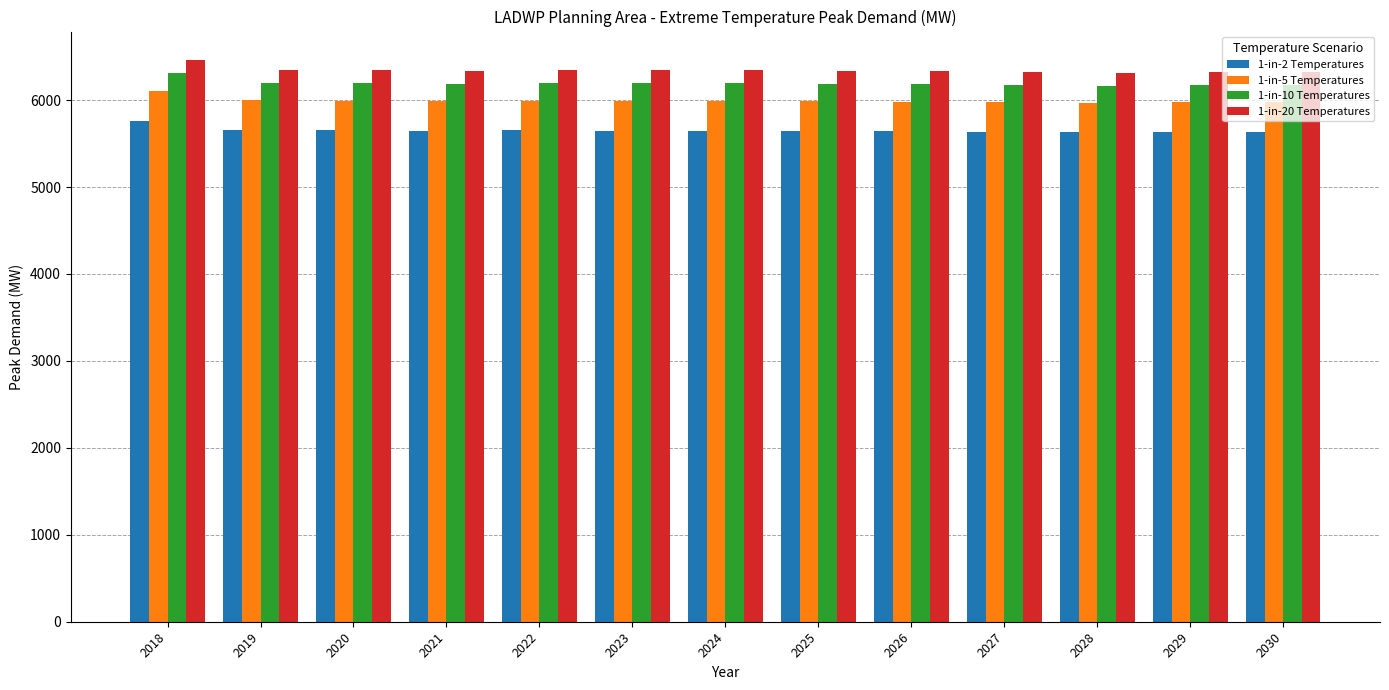

Does the chart contain stacked bars?

No